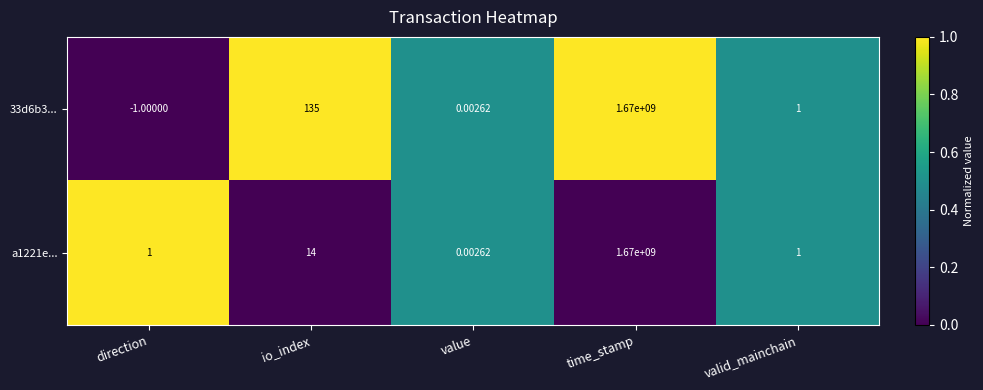

List the series in order of their overall mean, highest first.

33d6b3..., a1221e...